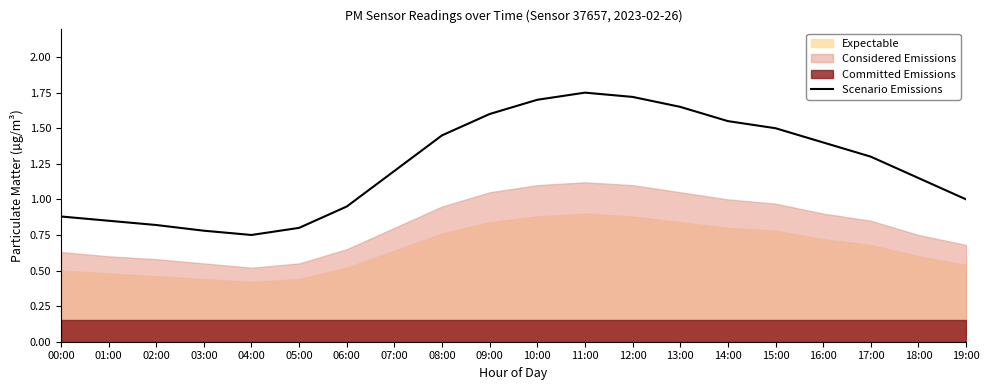

Reading right to left, extract all data points from this chart.

19:00=1.0	18:00=1.1	17:00=1.3	16:00=1.4	15:00=1.5	14:00=1.6	13:00=1.6	12:00=1.7	11:00=1.8	10:00=1.7	09:00=1.6	08:00=1.4	07:00=1.2	06:00=0.9	05:00=0.8	04:00=0.8	03:00=0.8	02:00=0.8	01:00=0.8	00:00=0.9